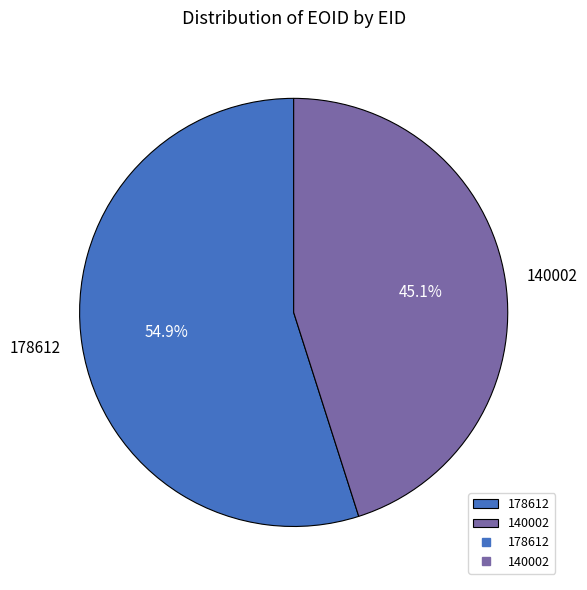

True or false: 140002 accounts for 45% of the total.

True